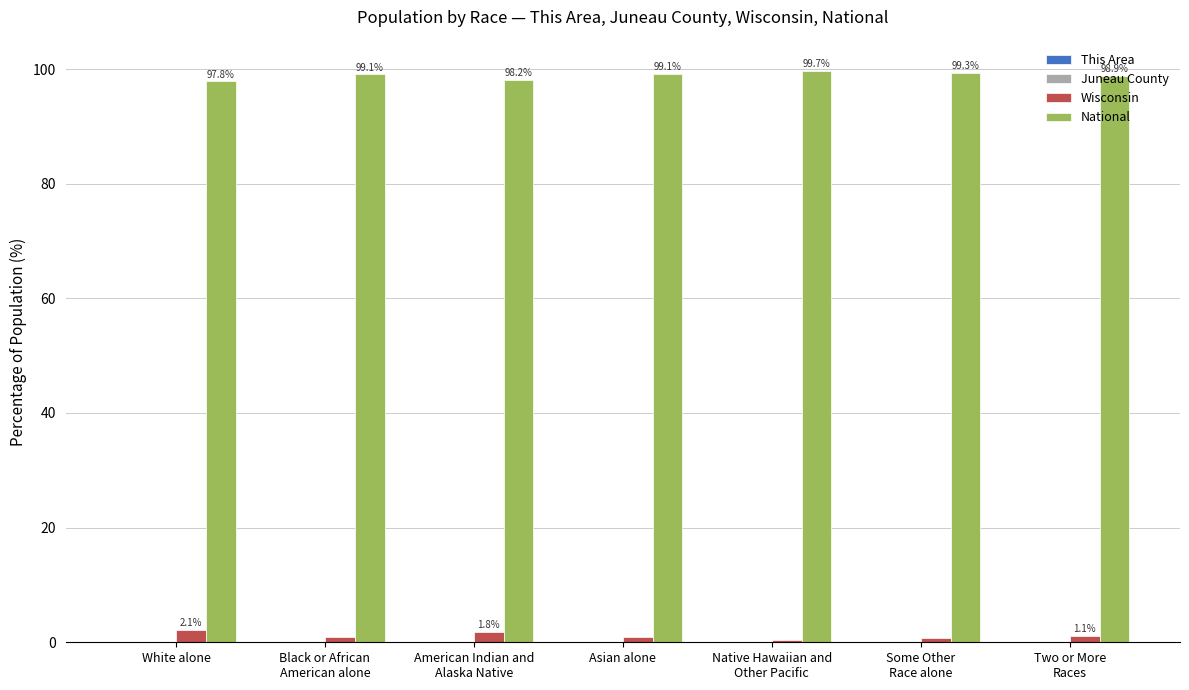

What is the spread (max minus min) of values at Some Other
Race alone?

99.3